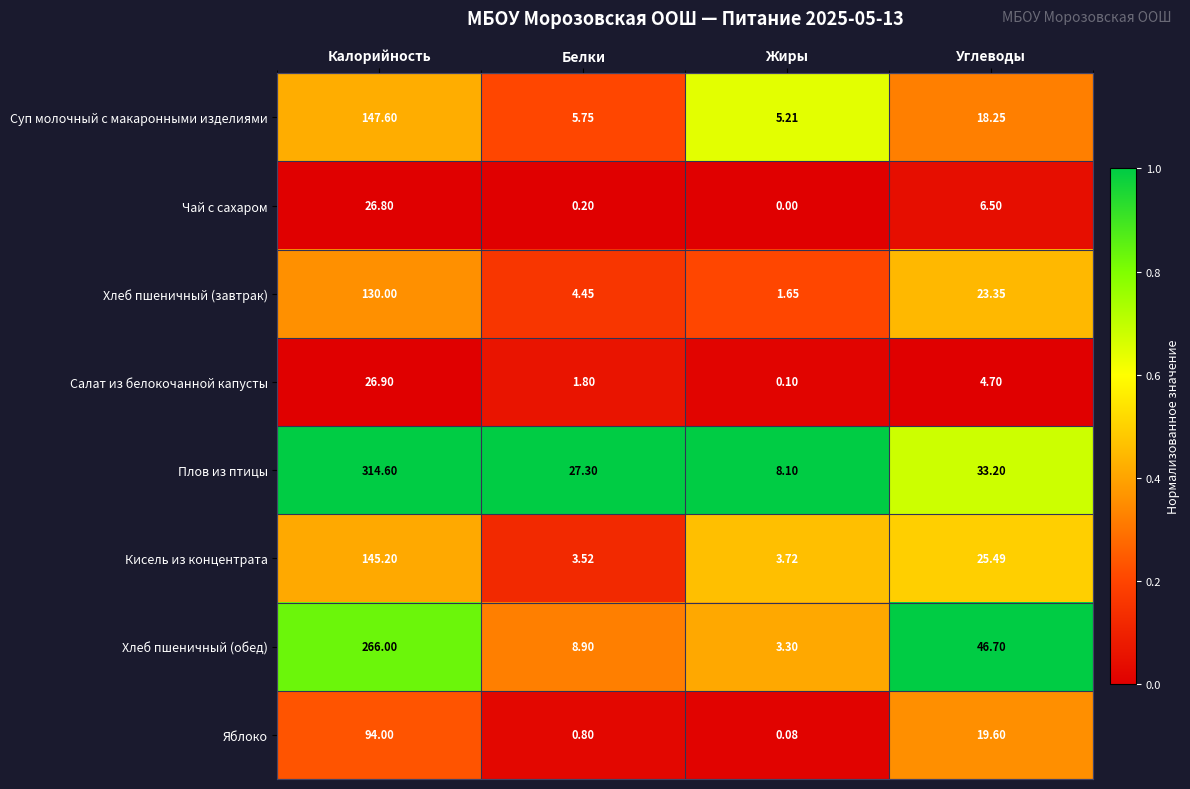

Which label corresponds to the largest value in the chart?

Калорийность